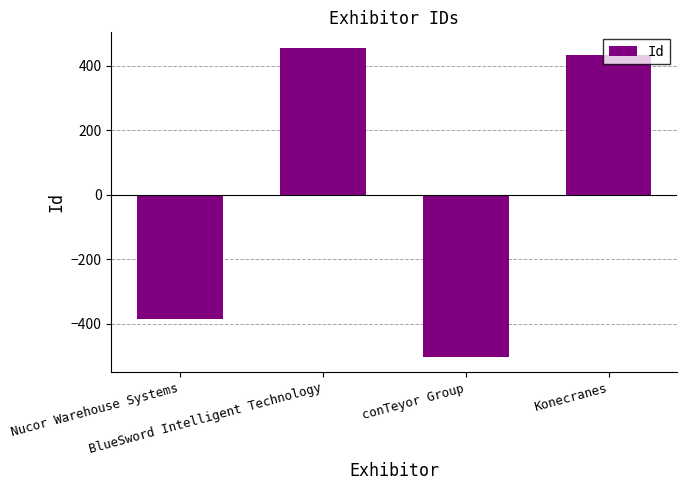

The value at Konecranes is 659.2. True or false?

False